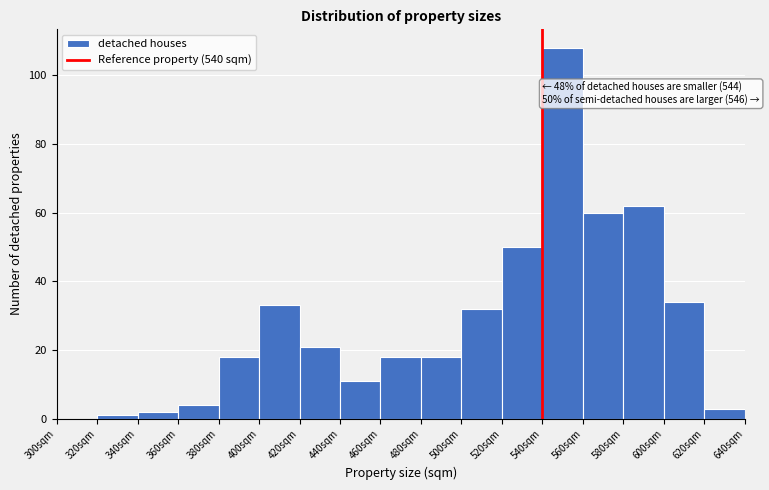

Which range on the x-axis has the tallest bar?

540 to 560